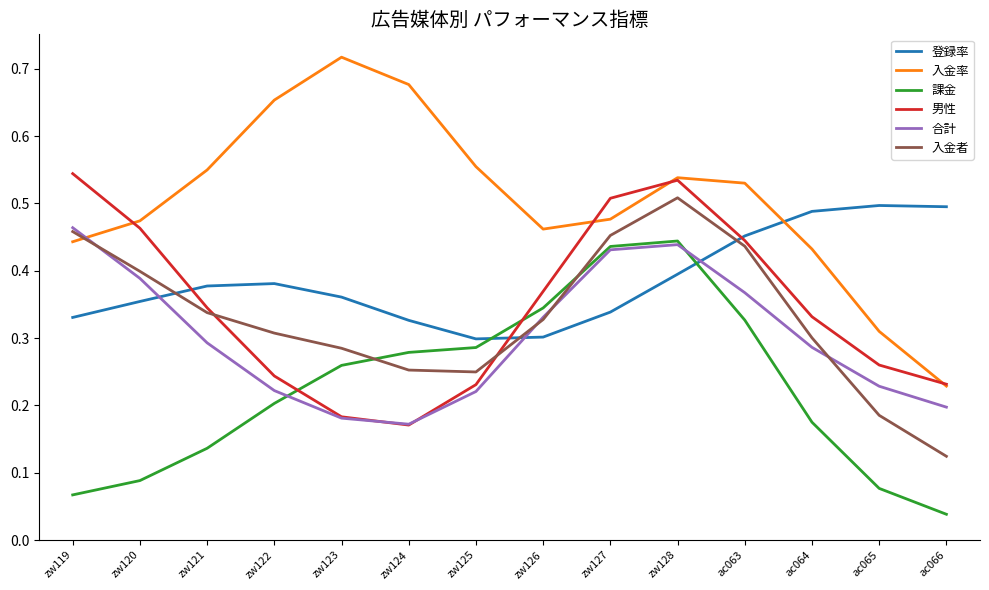

What is the total value across all series at zw121?

2.0